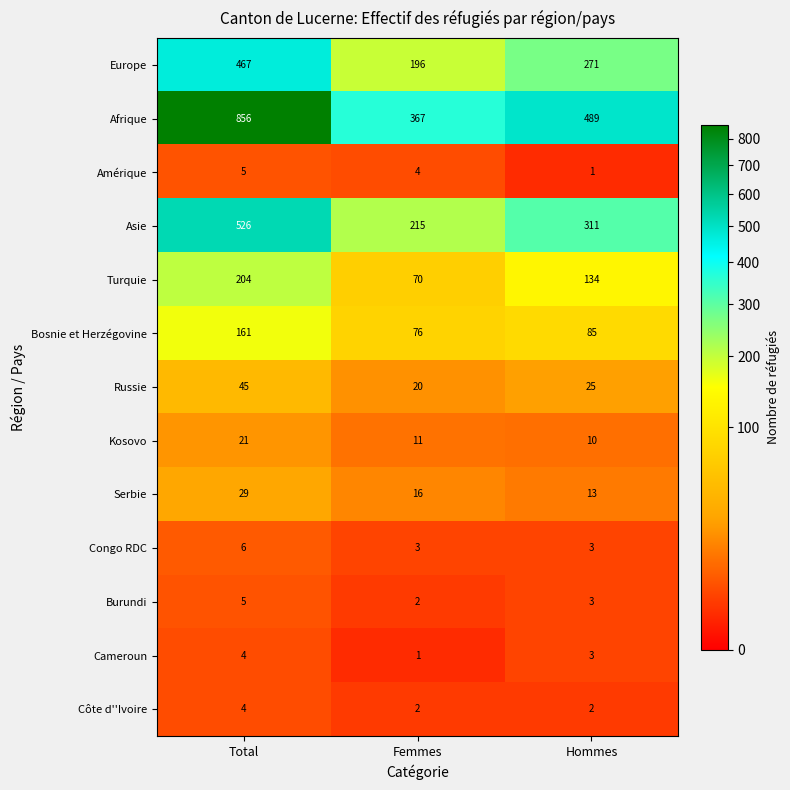

At which category does the chart reach its peak across all series?

Total